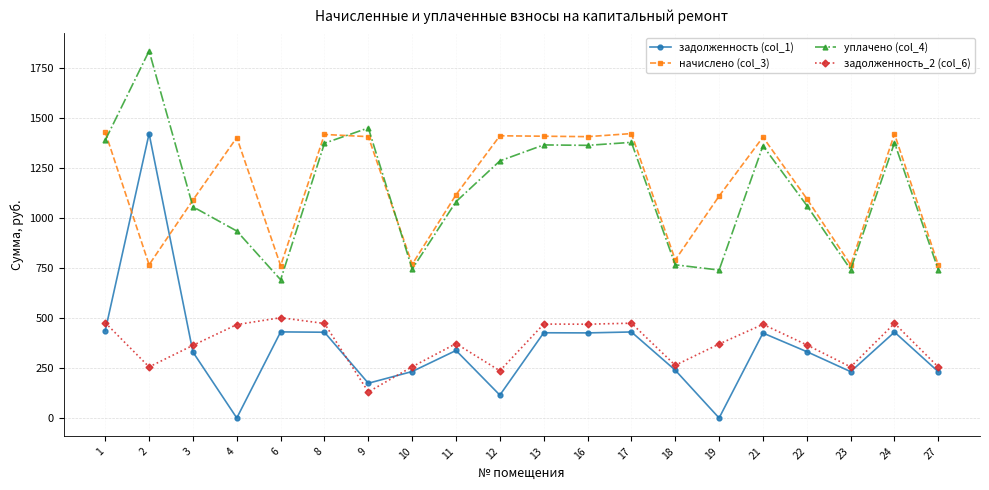

What is the total value across all series at 27?

1990.4